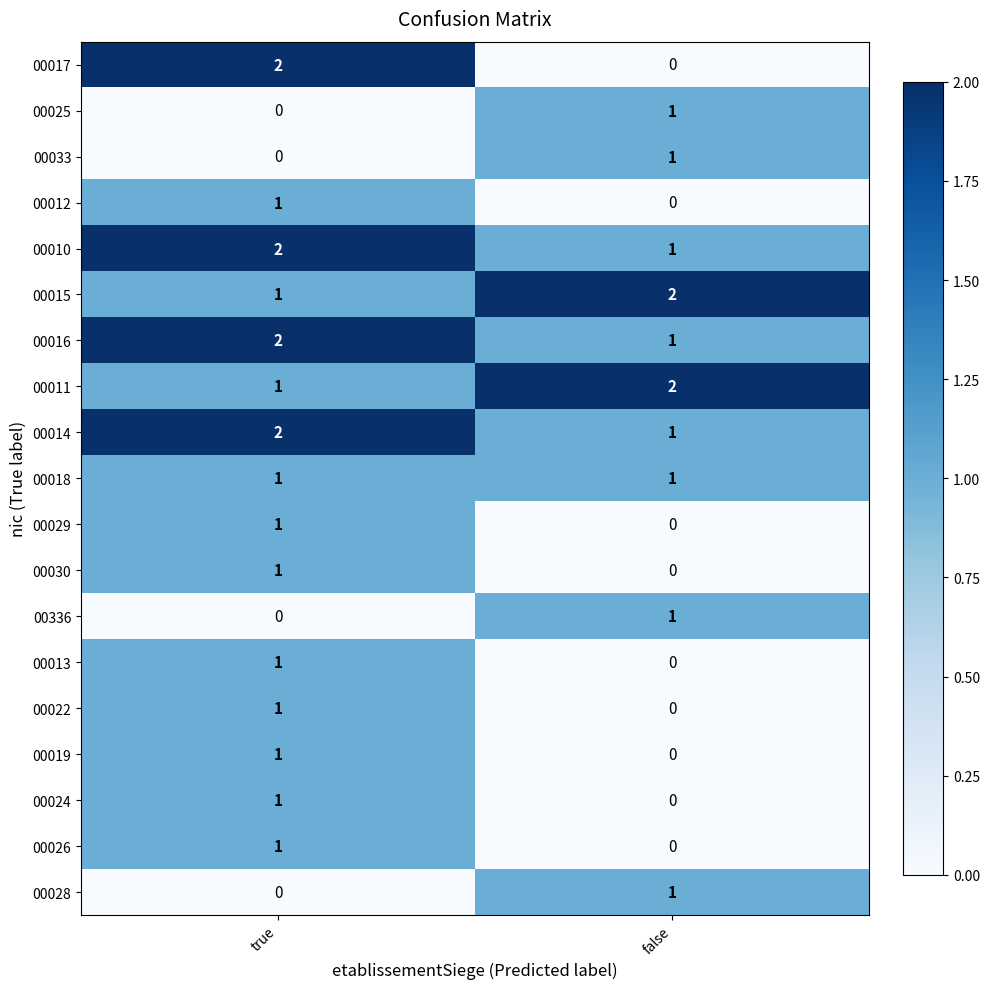

Between true and false, which series saw the biggest shift?

00017